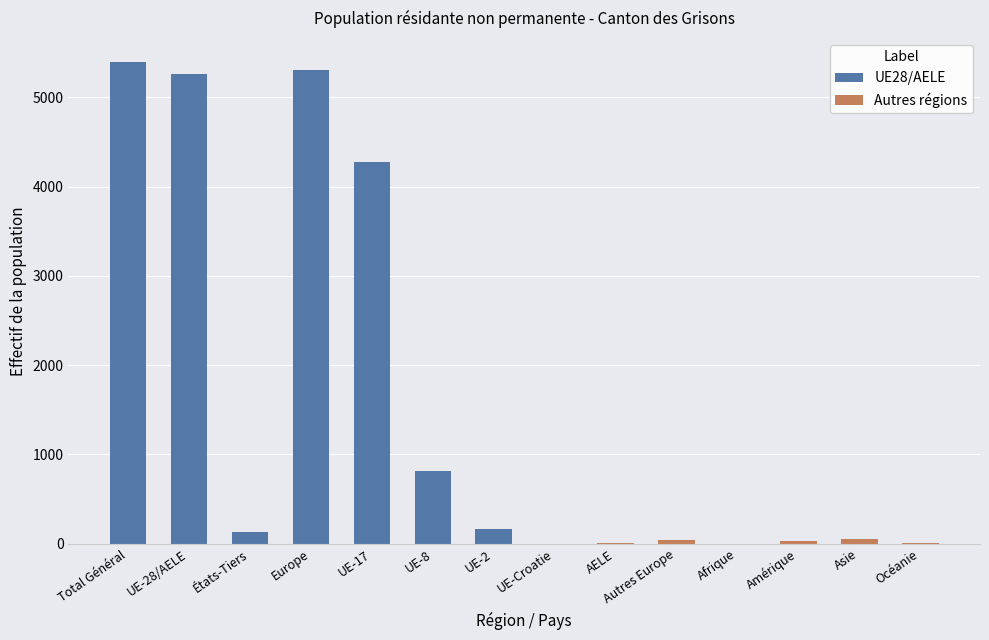

How many values in the Autres régions series are below 6?

3